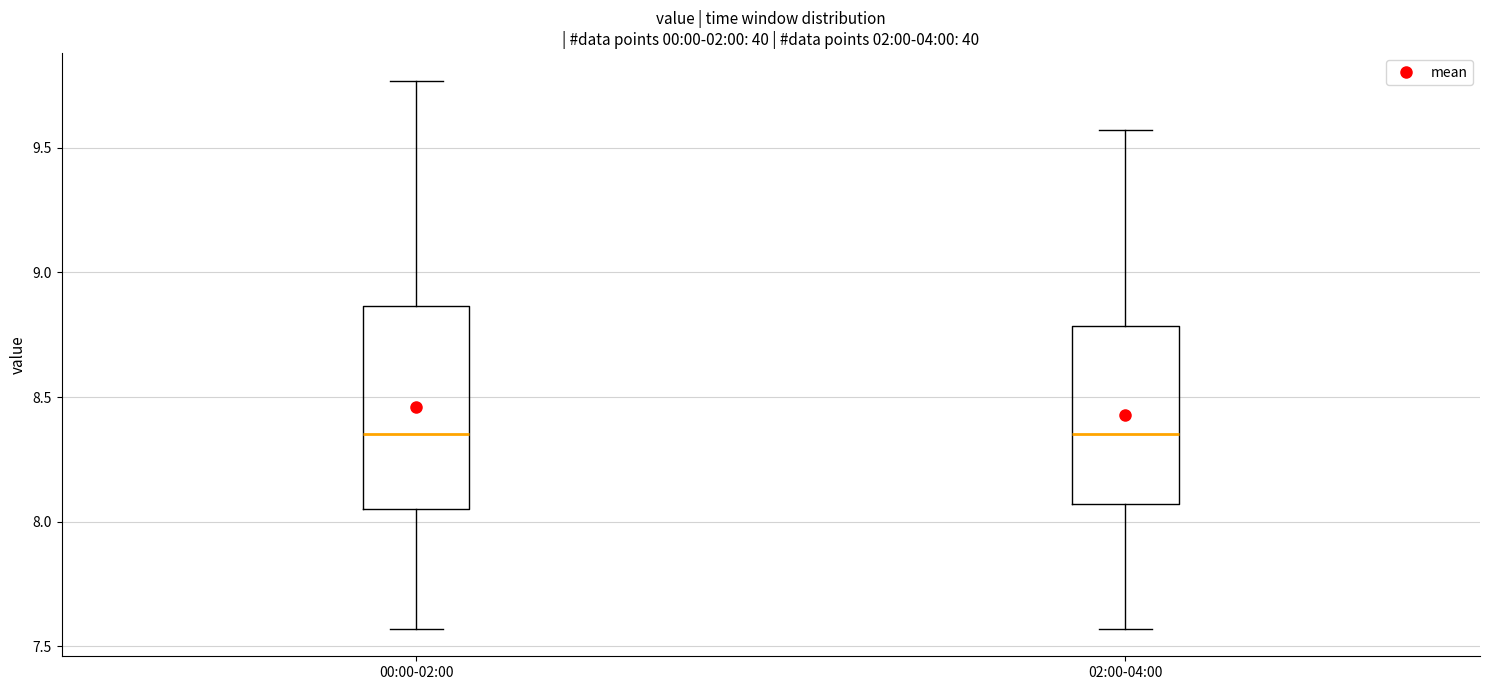

Comparing the boxes themselves (not the whiskers), which one is the tallest?

00:00-02:00